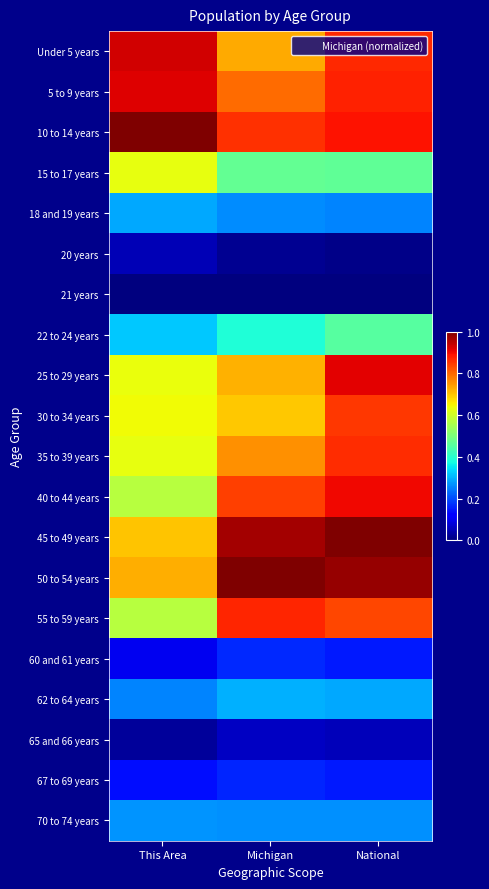

At Michigan, list the series in order from smallest to largest.

21 years, 20 years, 65 and 66 years, 67 to 69 years, 60 and 61 years, 18 and 19 years, 70 to 74 years, 62 to 64 years, 22 to 24 years, 15 to 17 years, 30 to 34 years, 25 to 29 years, Under 5 years, 35 to 39 years, 5 to 9 years, 40 to 44 years, 10 to 14 years, 55 to 59 years, 45 to 49 years, 50 to 54 years